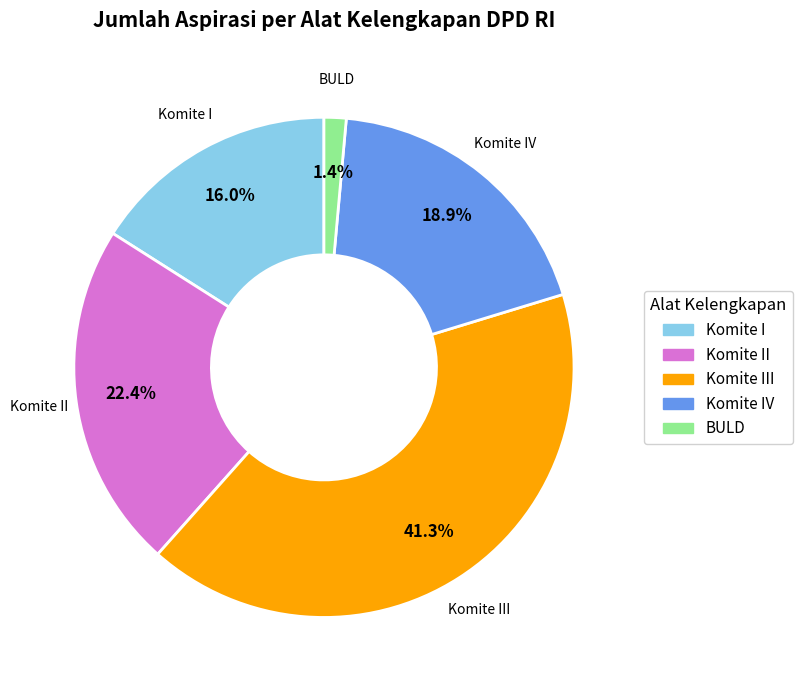

To the nearest percent, what is the difference between the largest and smallest slice percentages?

40%